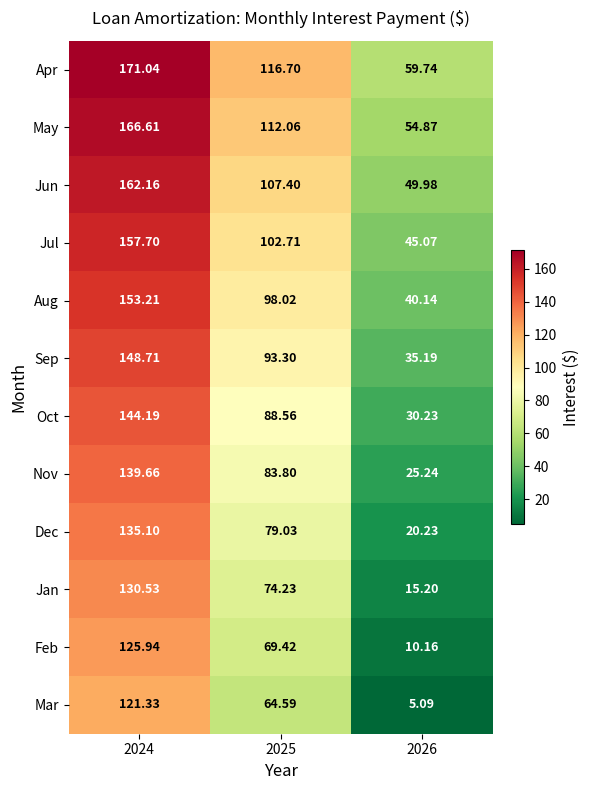

Which series has the largest total across all categories?

Apr